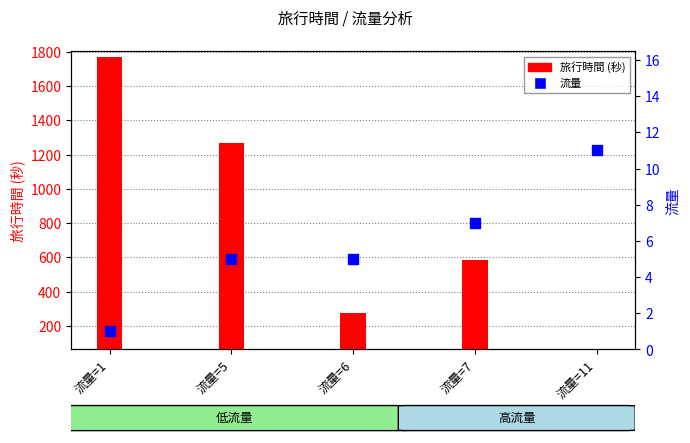

Which series has the largest total across all categories?

旅行時間